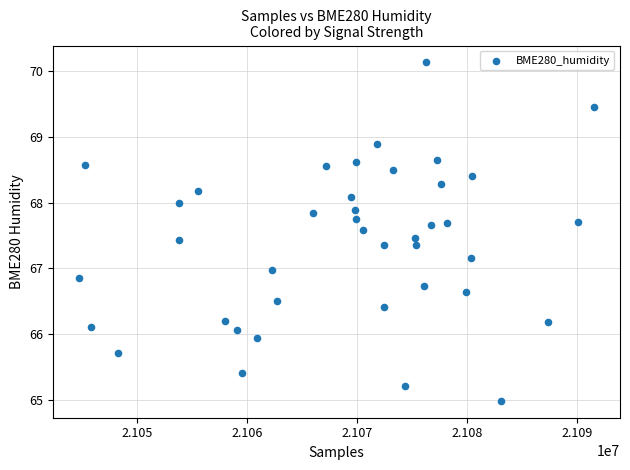

What is the range of Y values (max minus min)?

5.1